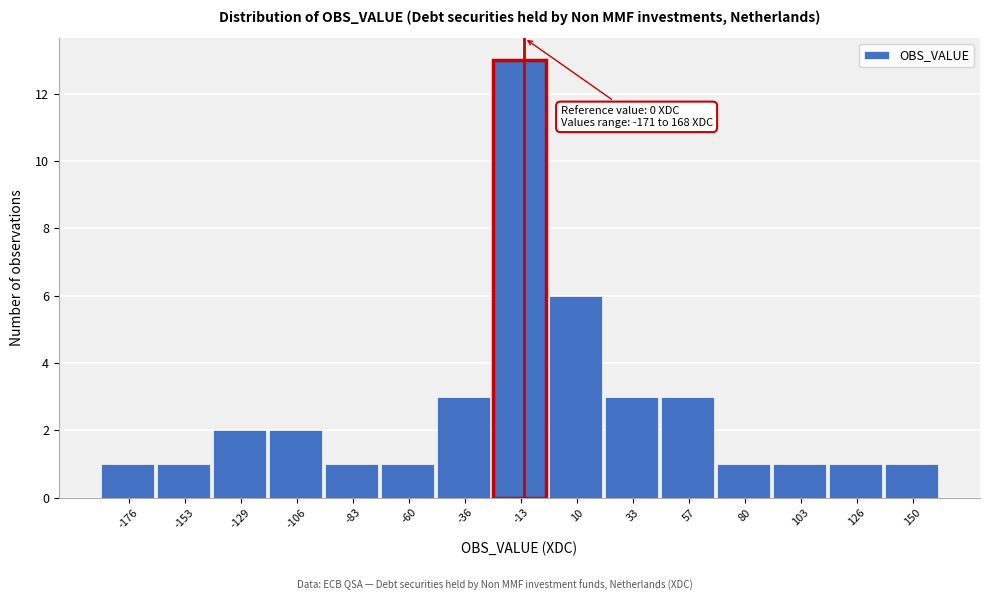

Reading left to right, transcribe all the data shown in this chart.

1	1	2	2	1	1	3	13	6	3	3	1	1	1	1